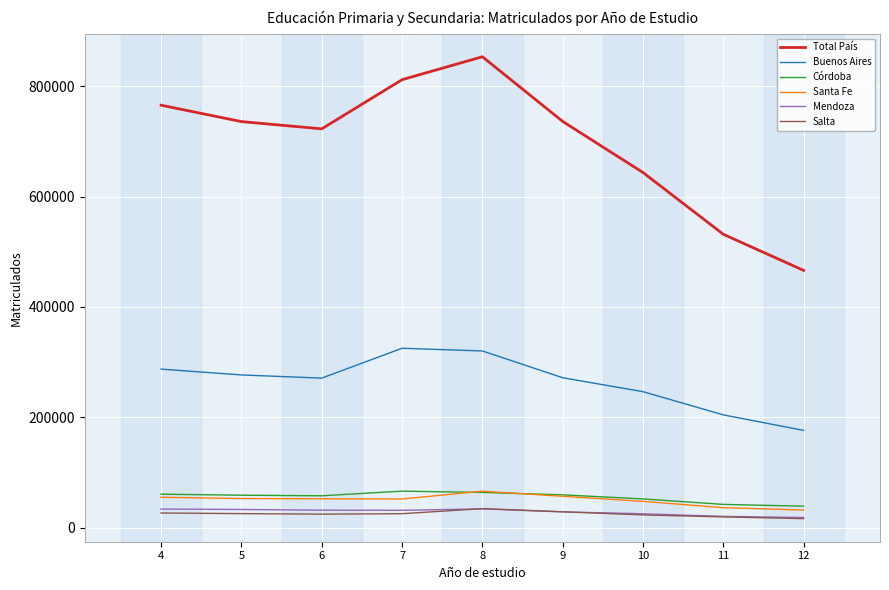

True or false: Salta and Santa Fe cross at least once.

False